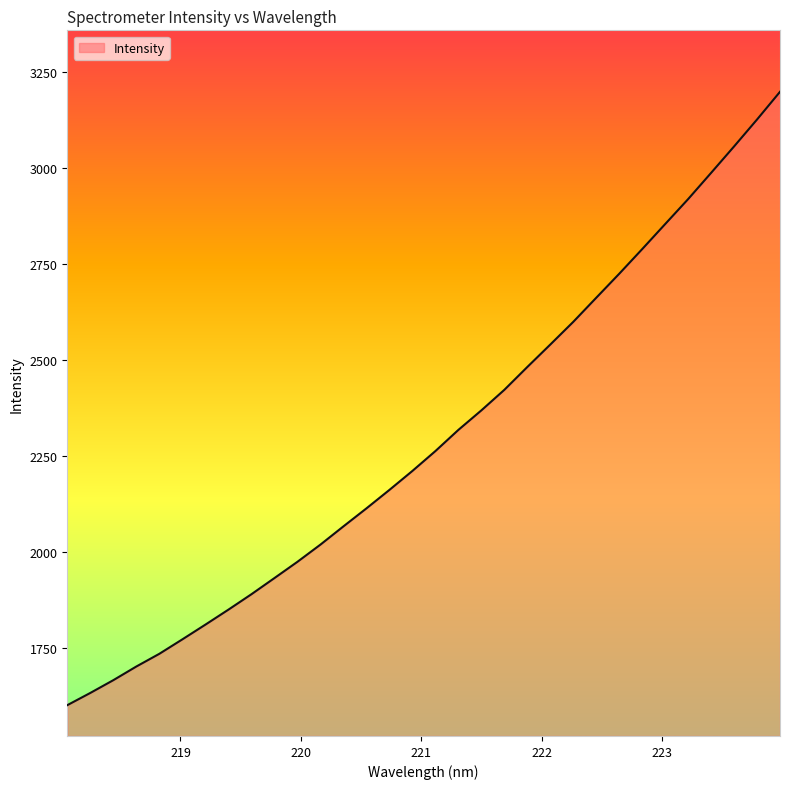

What is the difference between the maximum and minimum values?

1595.5